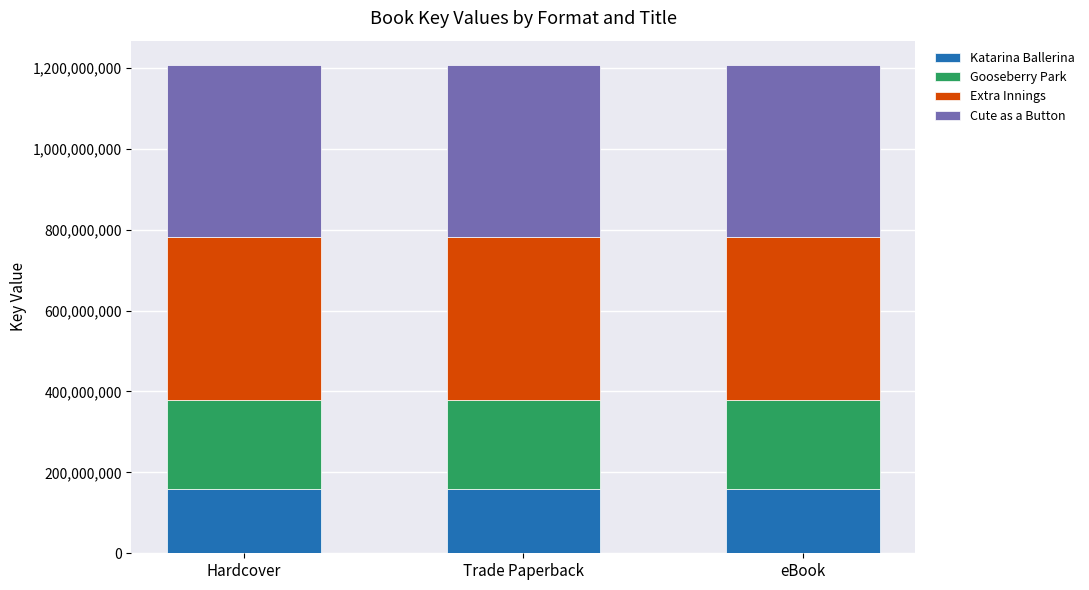

The value of Katarina Ballerina at Hardcover is 159820010. True or false?

True